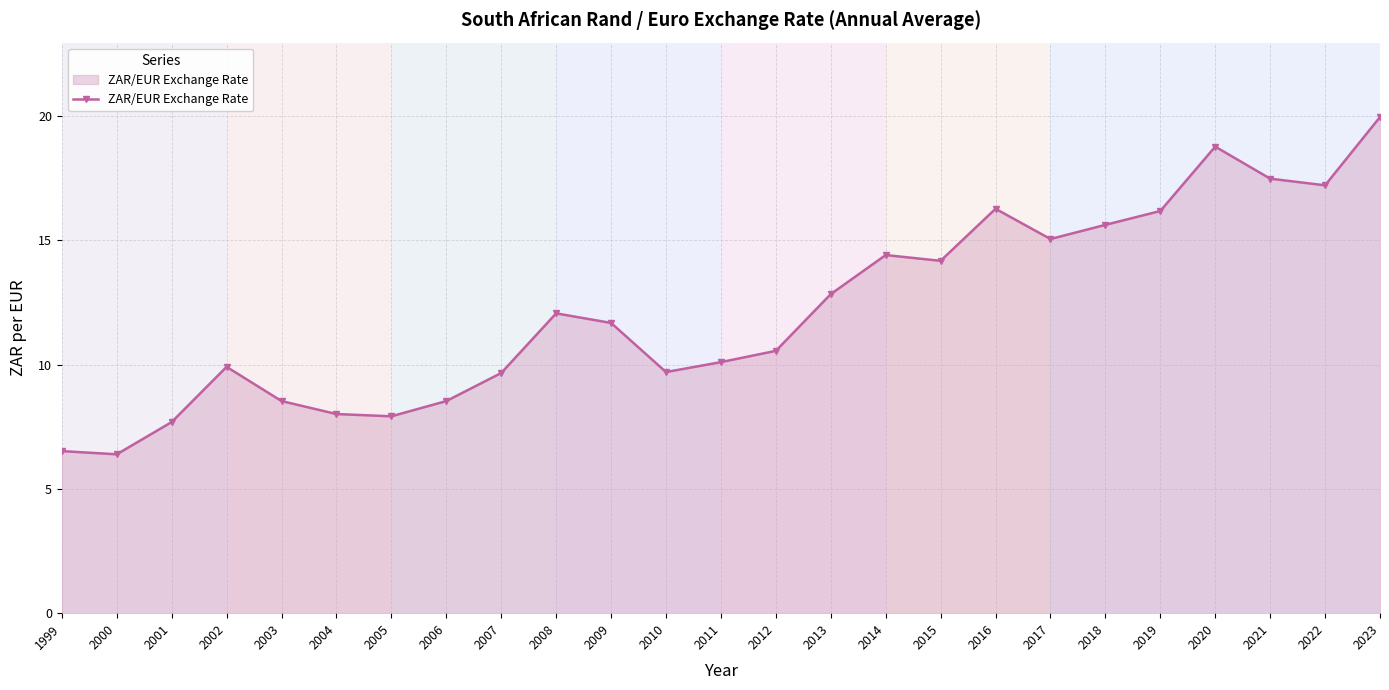

At which category does the chart reach its peak across all series?

2023